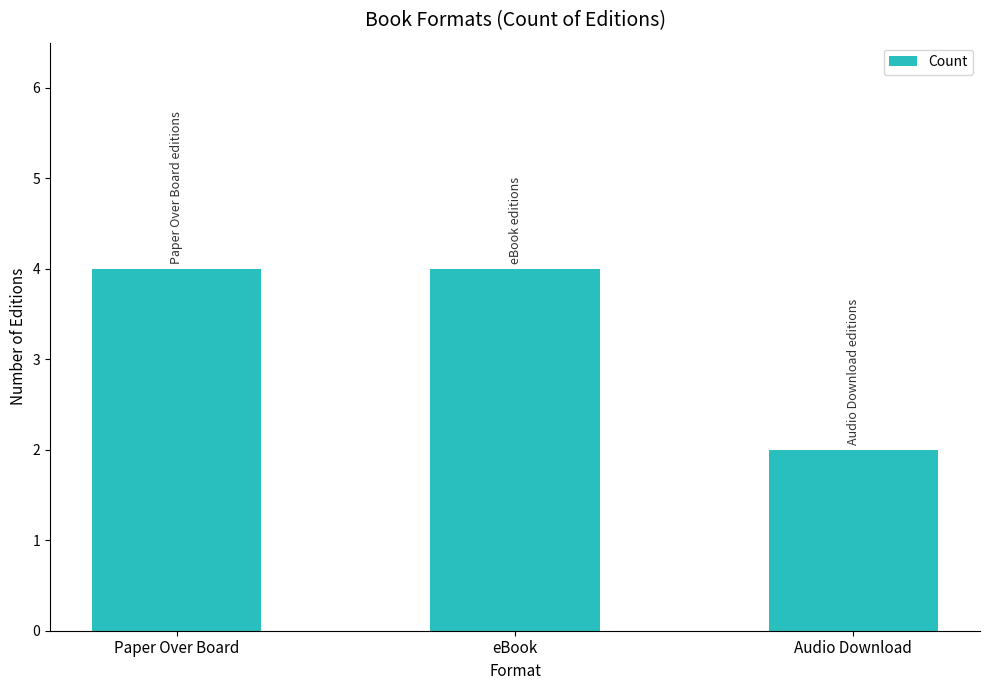

What is the label of the 2nd bar from the right?

eBook